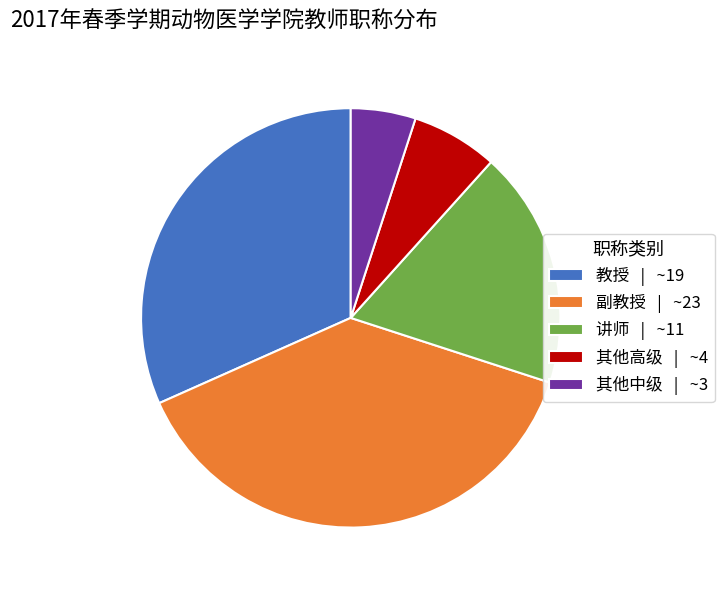

Between 其他高级 and 讲师, which is larger?

讲师